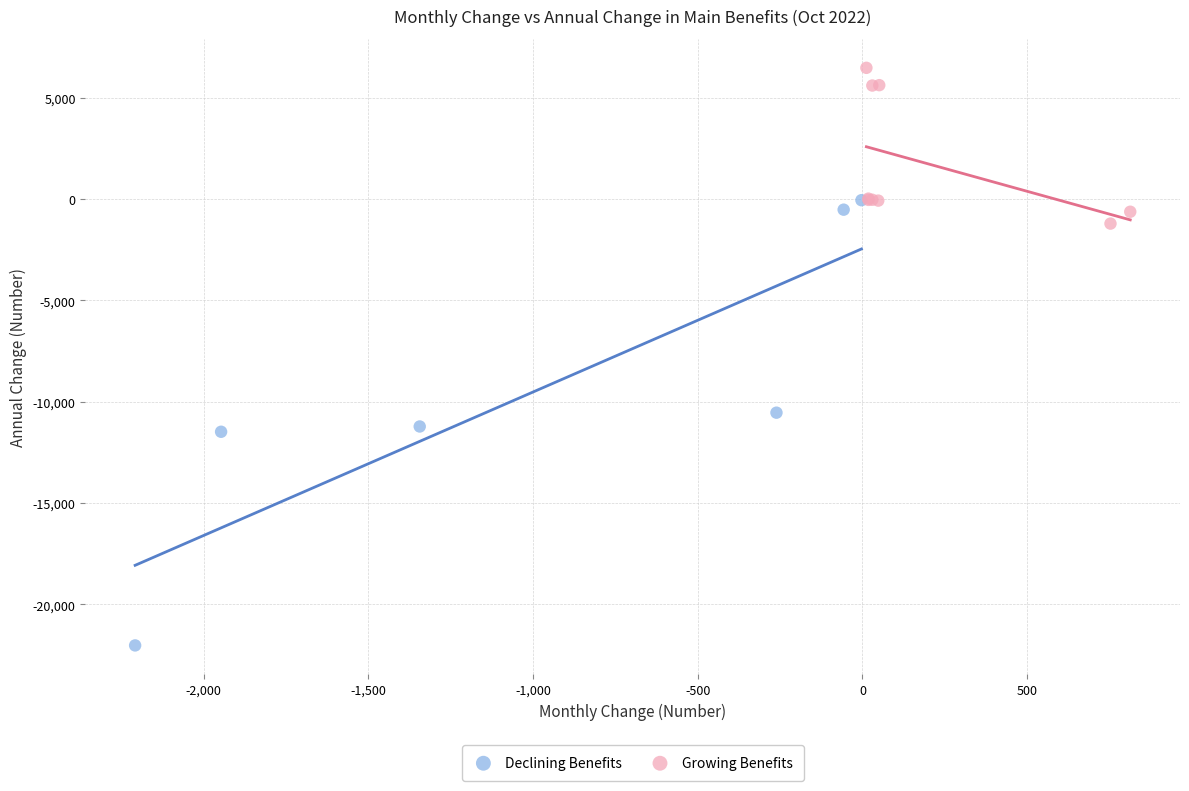

Which series has the largest Y range (max minus min)?

Declining Benefits